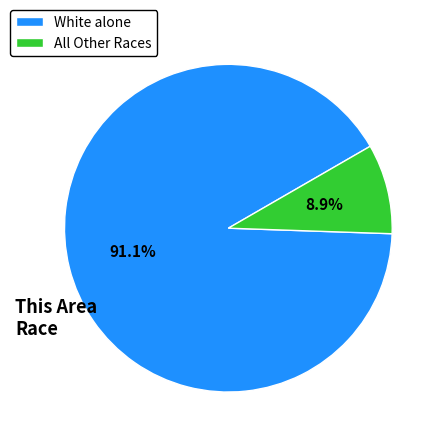

Which category has the biggest portion of the pie?

White alone